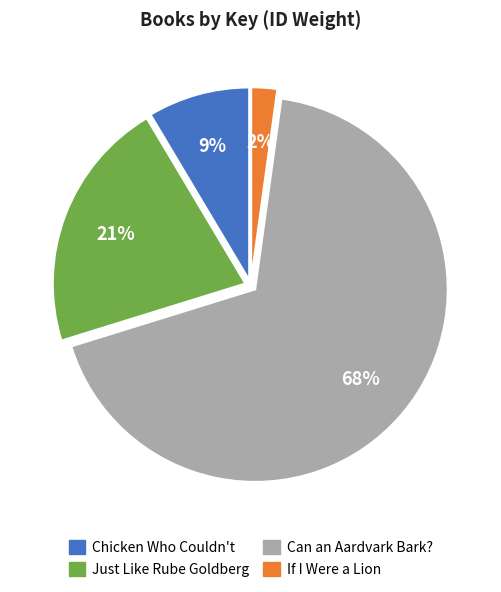

True or false: Chicken Who Couldn't accounts for 23% of the total.

False